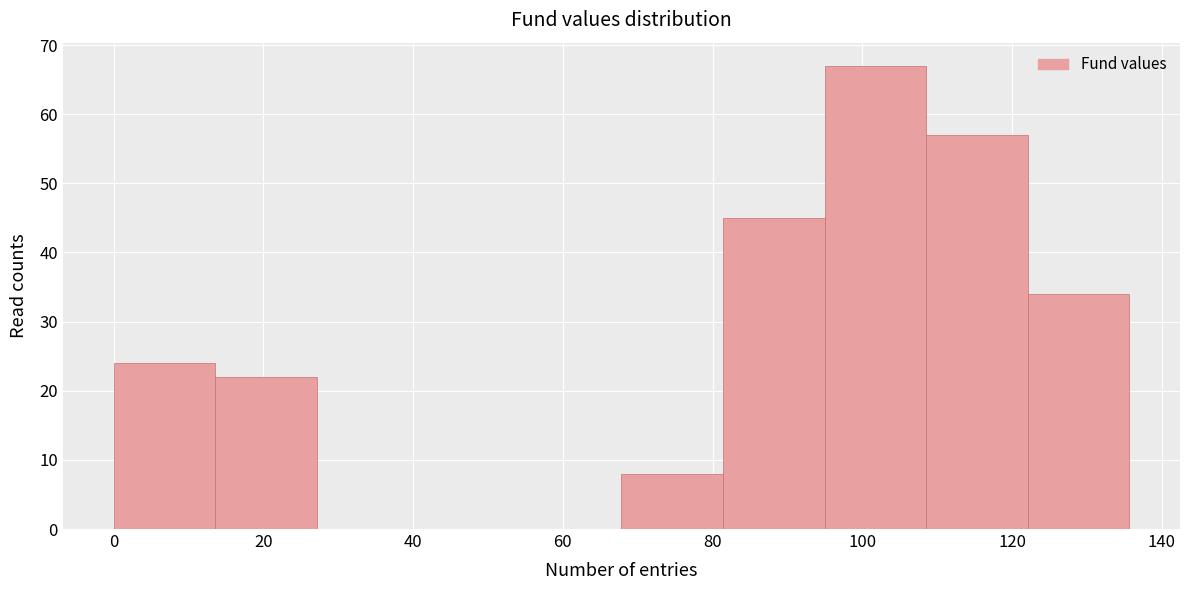

Reading left to right, transcribe this chart: for each bar, give the range it covers on the x-axis and its height. Neither the bar edges nor the heights are printed on the chart, so give them approximately, as read against the axes.

0 to 14: 24
14 to 28: 22
28 to 40: 0
40 to 54: 0
54 to 68: 0
68 to 82: 8
82 to 94: 45
94 to 108: 67
108 to 122: 57
122 to 136: 34